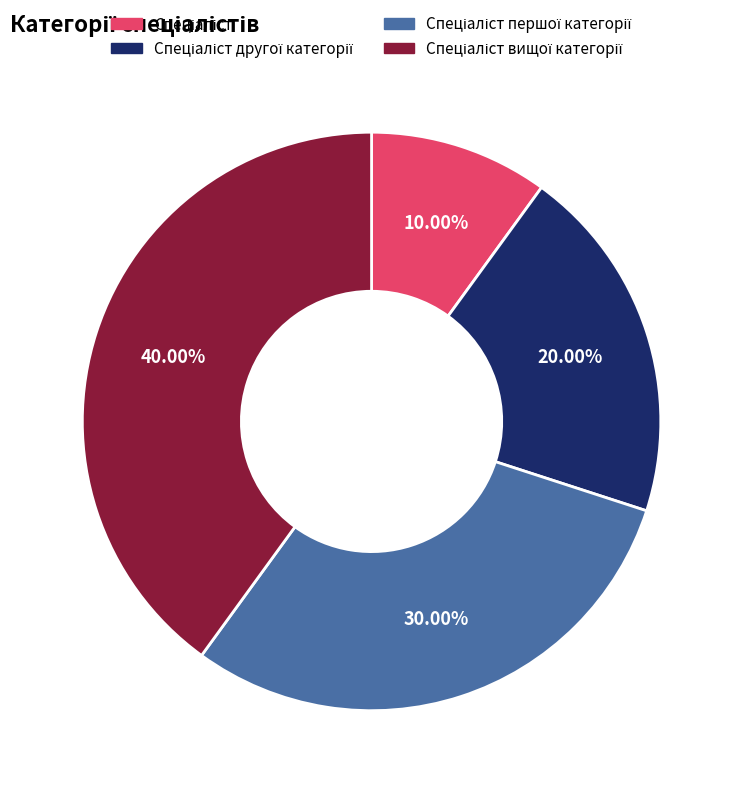

Does any single category account for the majority?

No